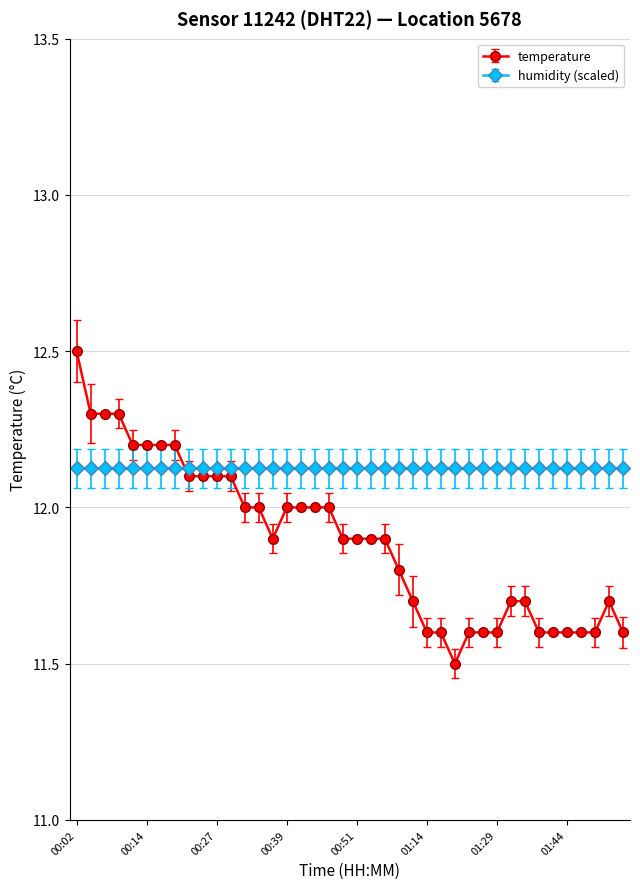

Rank the series by their average value, from highest to lowest.

humidity (scaled), temperature